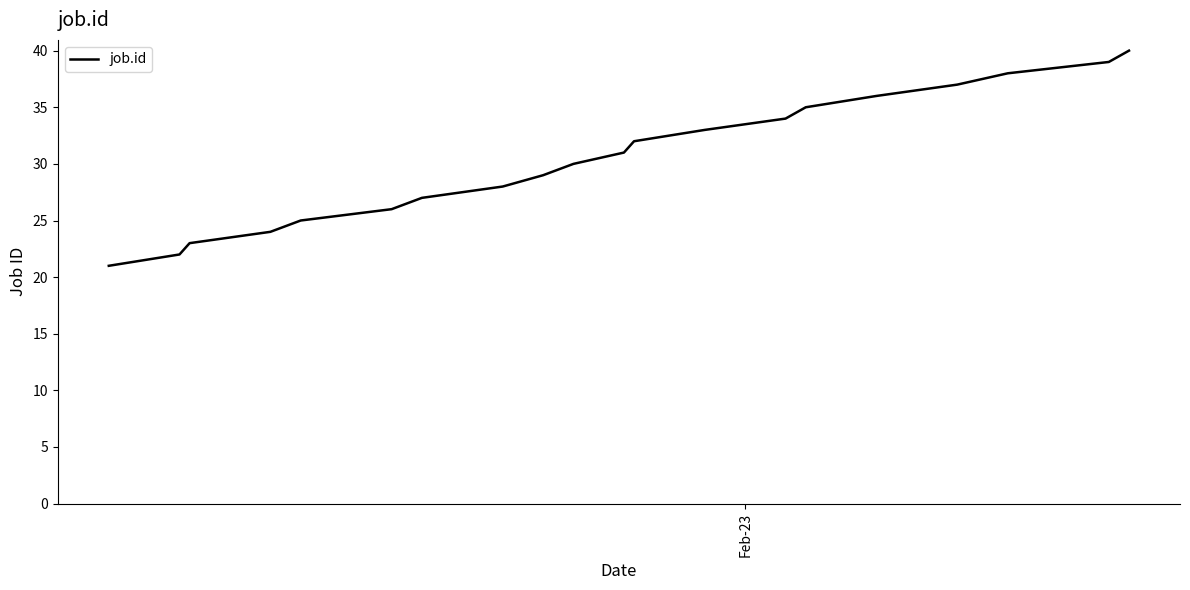

True or false: the data has more than 1 interior local peaks.

False